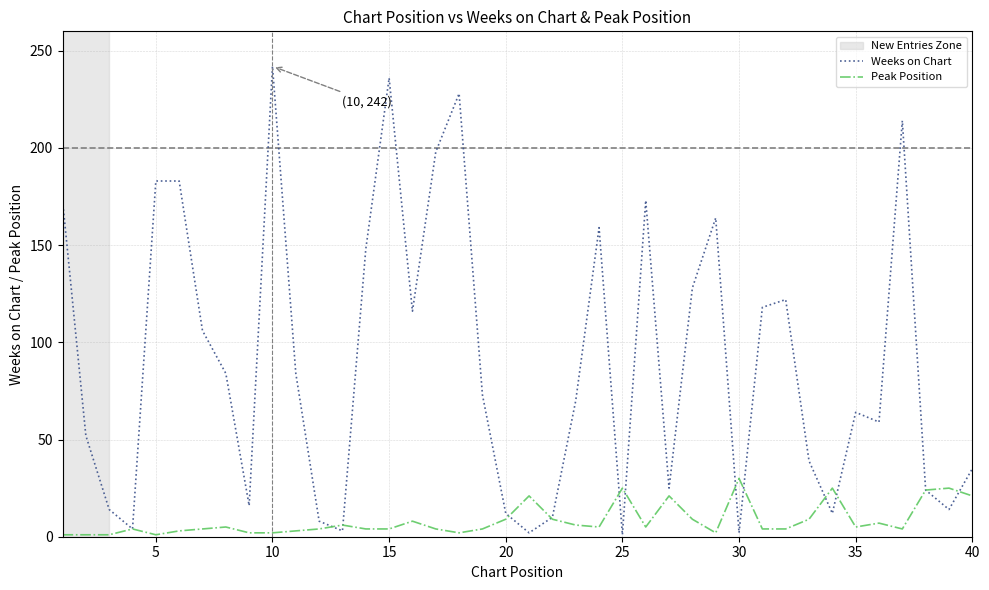

List the series in order of their peak value, highest first.

Weeks on Chart, Peak Position